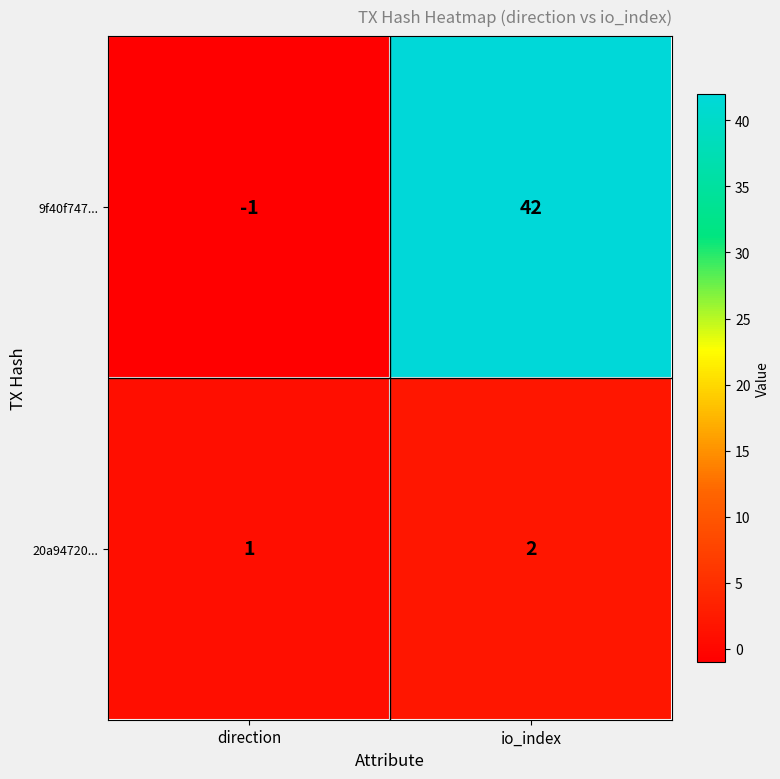

True or false: 9f40f747... has a value of -1 at direction.

True